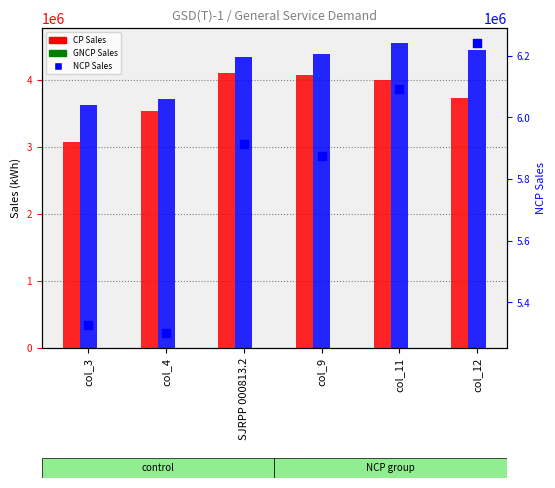

Which series has the widest spread of Y values?

CP Sales